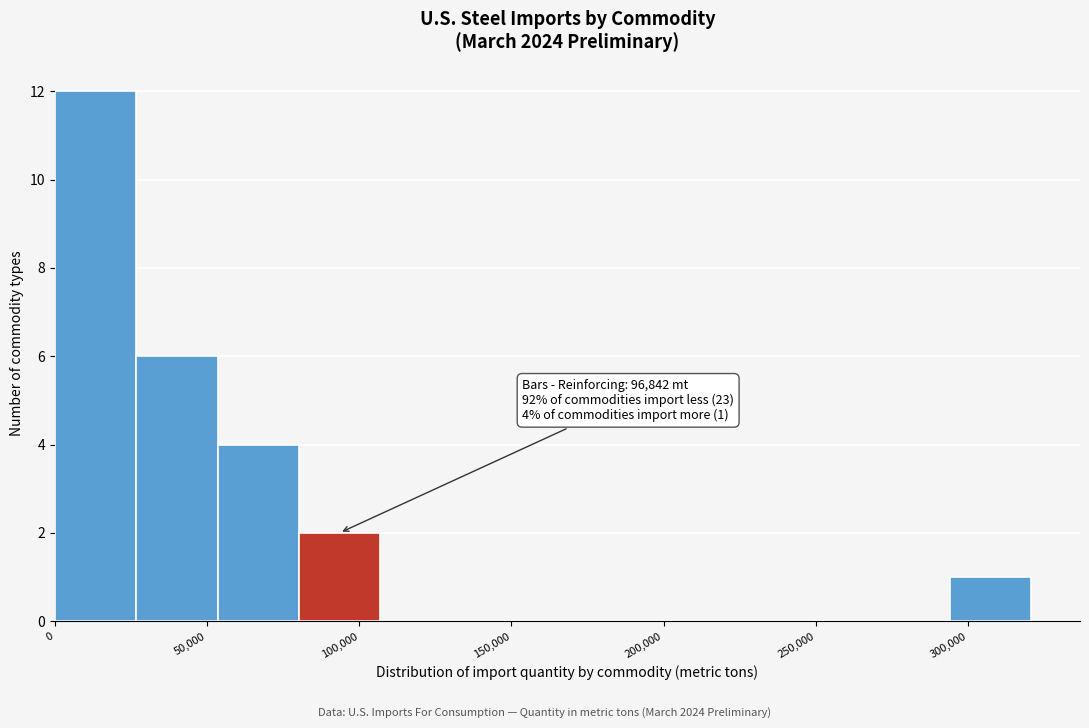

Over which range of the x-axis is the bar tallest?

0 to 25000